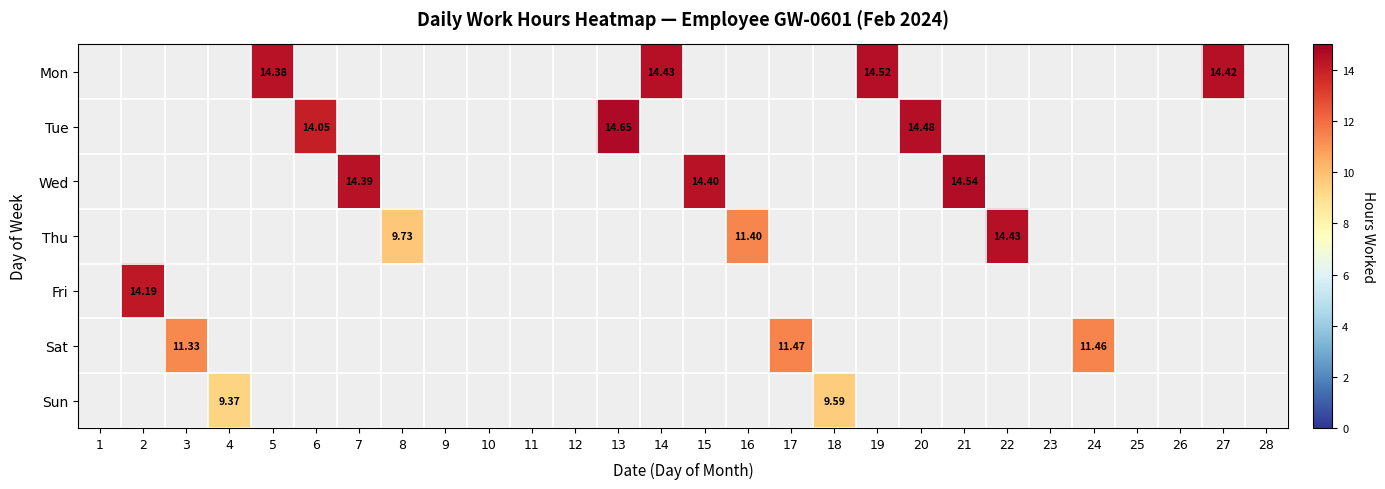

True or false: Sun has a value of 0.0 at 12.

True